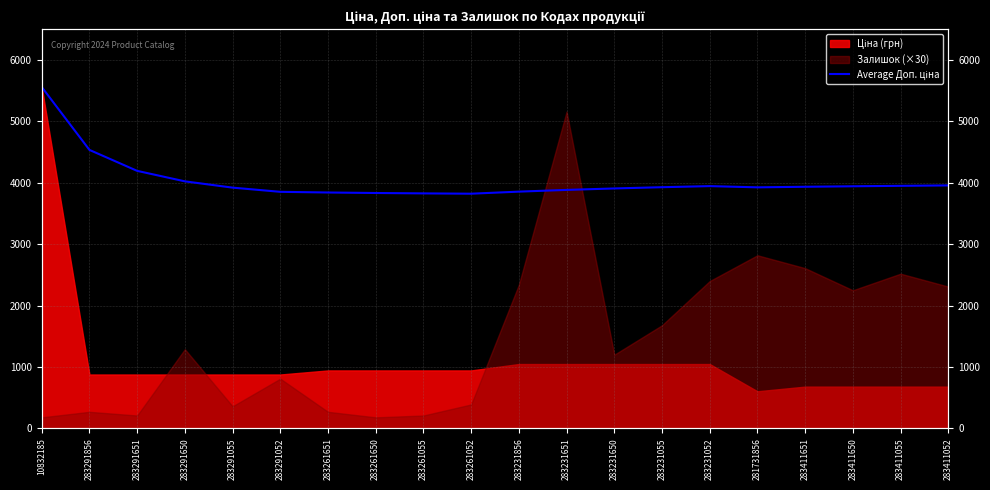

Reading left to right, list all the values displayed in this chart.

10832185=5560.3	283291856=4536.1	283291651=4194.7	283291650=4024.0	283291055=3921.6	283291052=3853.3	283261651=3842.4	283261650=3834.2	283261055=3827.9	283261052=3822.8	283231856=3856.5	283231651=3884.6	283231650=3908.3	283231055=3928.7	283231052=3946.3	281731856=3926.4	283411651=3935.6	283411650=3943.8	283411055=3951.0	283411052=3957.6